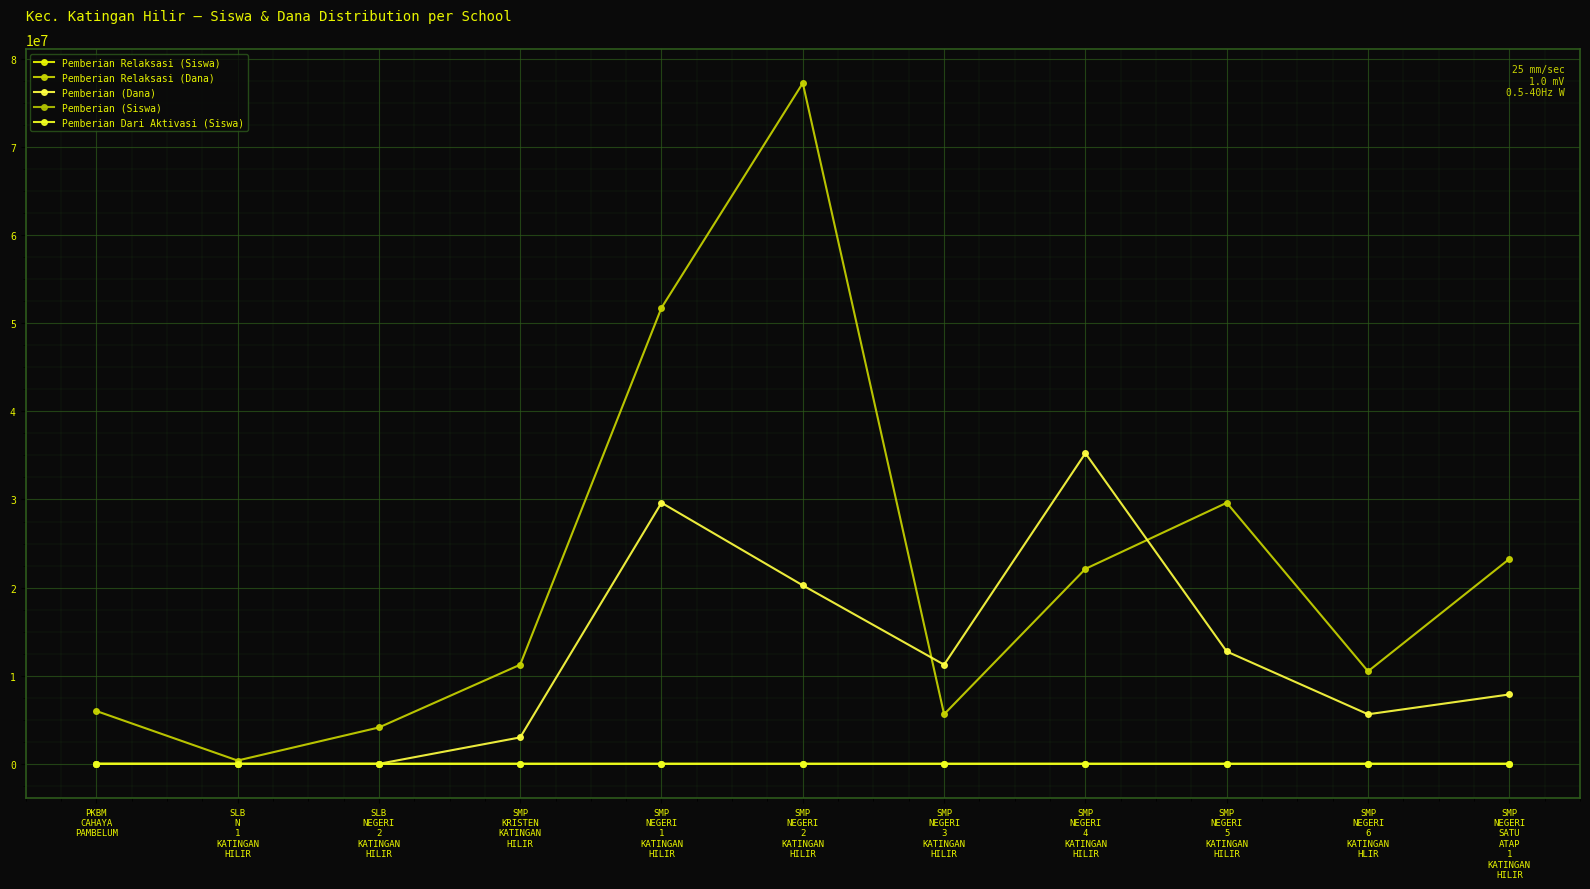

The Pemberian (Dana) series shows 32304866 at SMP
NEGERI
2
KATINGAN
HILIR. True or false?

False